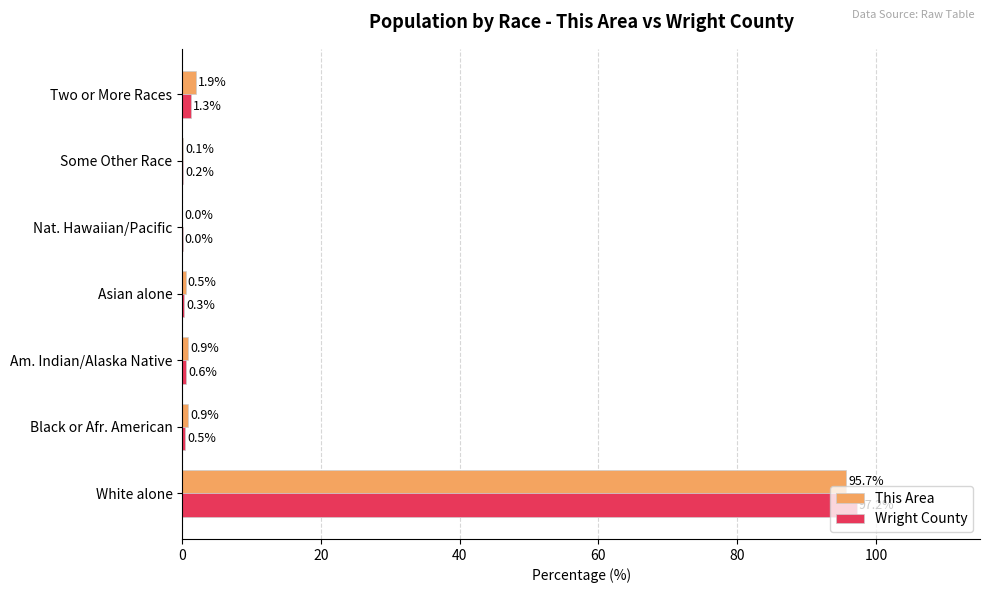

Which series changed the most between Am. Indian/Alaska Native and Asian alone?

This Area